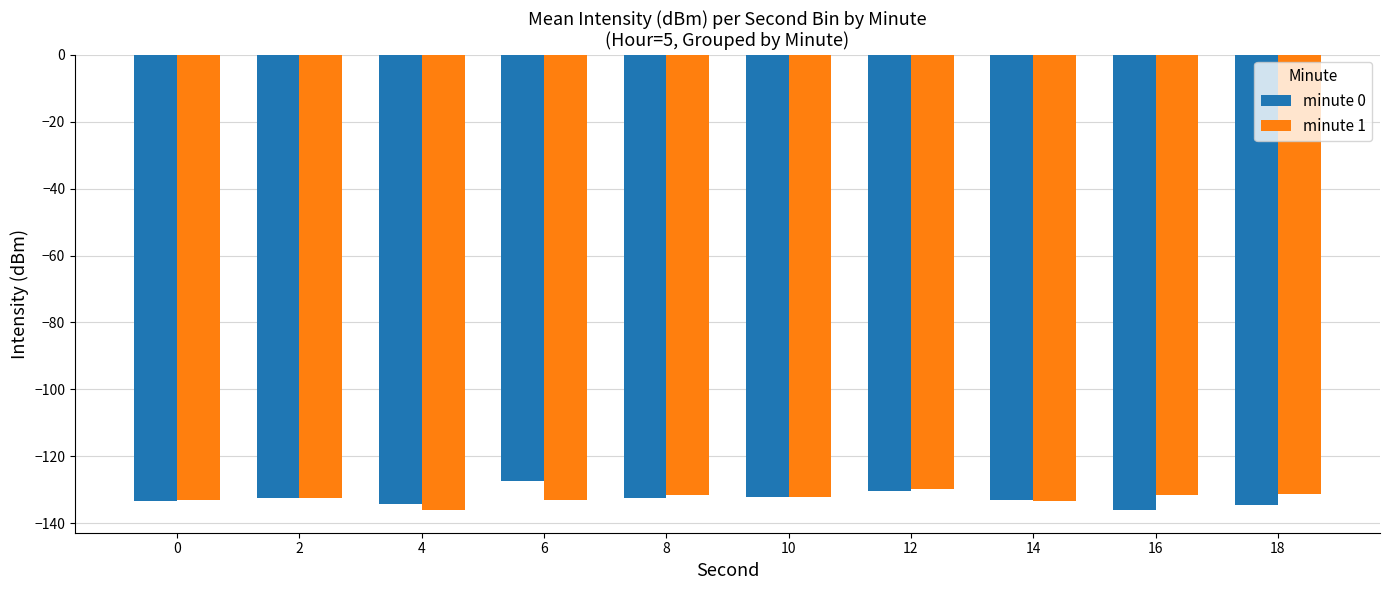

What is the smallest value displayed?

-136.0